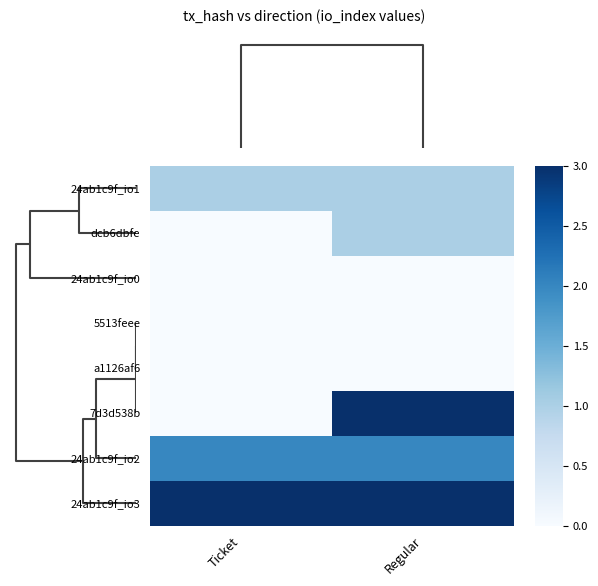

List the series in order of their peak value, highest first.

7d3d538b, 24ab1c9f_io3, 24ab1c9f_io2, 24ab1c9f_io1, dcb6dbfe, 24ab1c9f_io0, 5513feee, a1126af6